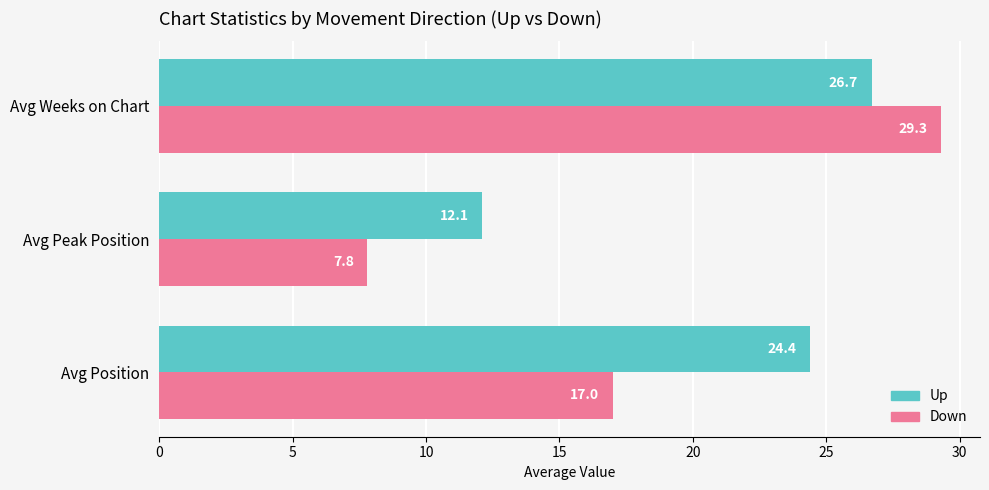

What is the difference between the Up values at Avg Position and Avg Weeks on Chart?

2.3